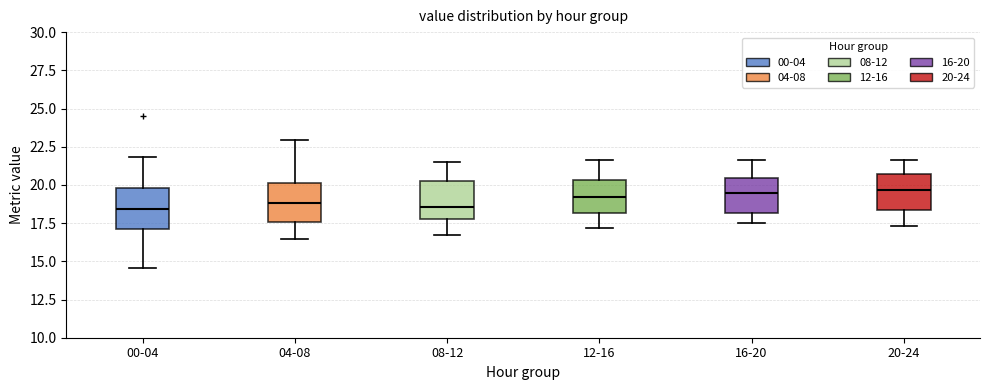

Reading left to right, read every box against the y-axis: the position of its median line, the range the box covers, and the ends of its whiskers. The values are not printed on the chart, so give them approximately, as read against the axis.

00-04: median 18.5, box 17.0 to 20.0, whiskers 14.5 to 22.0
04-08: median 19.0, box 17.5 to 20.0, whiskers 16.5 to 23.0
08-12: median 18.5, box 18.0 to 20.5, whiskers 16.5 to 21.5
12-16: median 19.0, box 18.0 to 20.5, whiskers 17.0 to 21.5
16-20: median 19.5, box 18.0 to 20.5, whiskers 17.5 to 21.5
20-24: median 19.5, box 18.5 to 20.5, whiskers 17.5 to 21.5